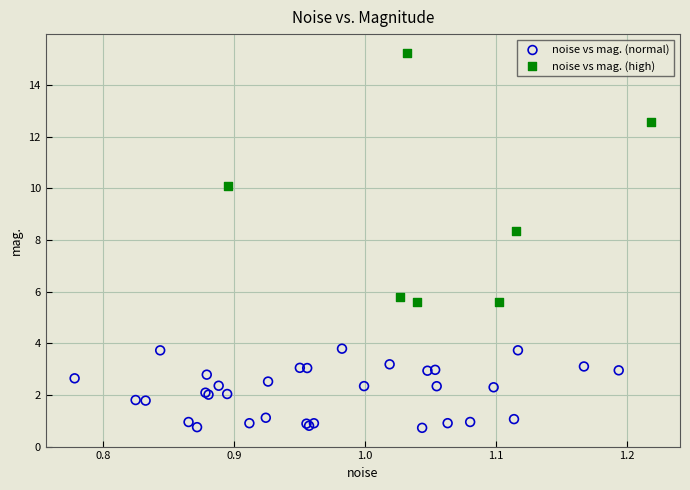

Which series reaches the maximum Y coordinate?

noise vs mag. (high)